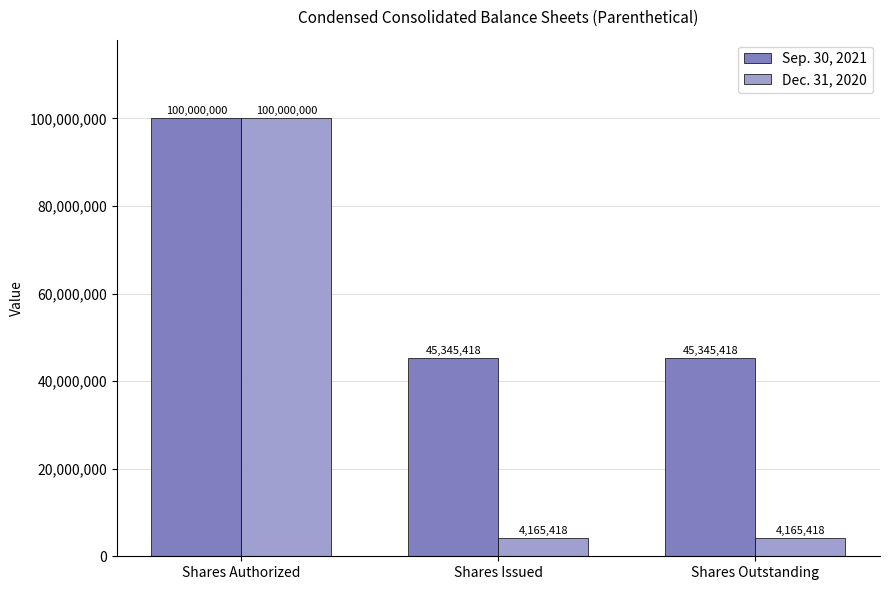

Rank the series by their average value, from lowest to highest.

Dec. 31, 2020, Sep. 30, 2021